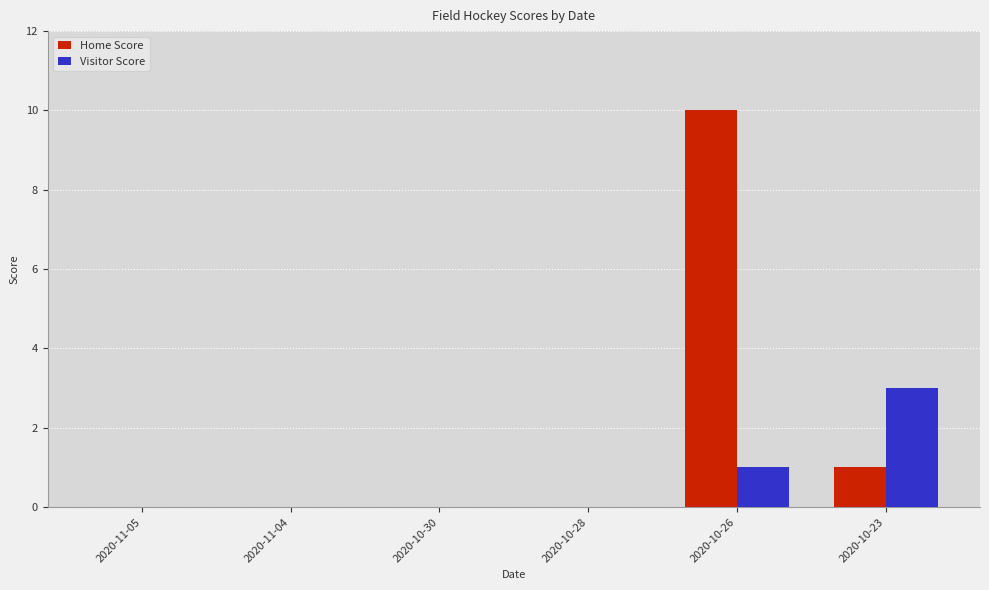

At which category is the sum across all series the highest?

2020-10-26